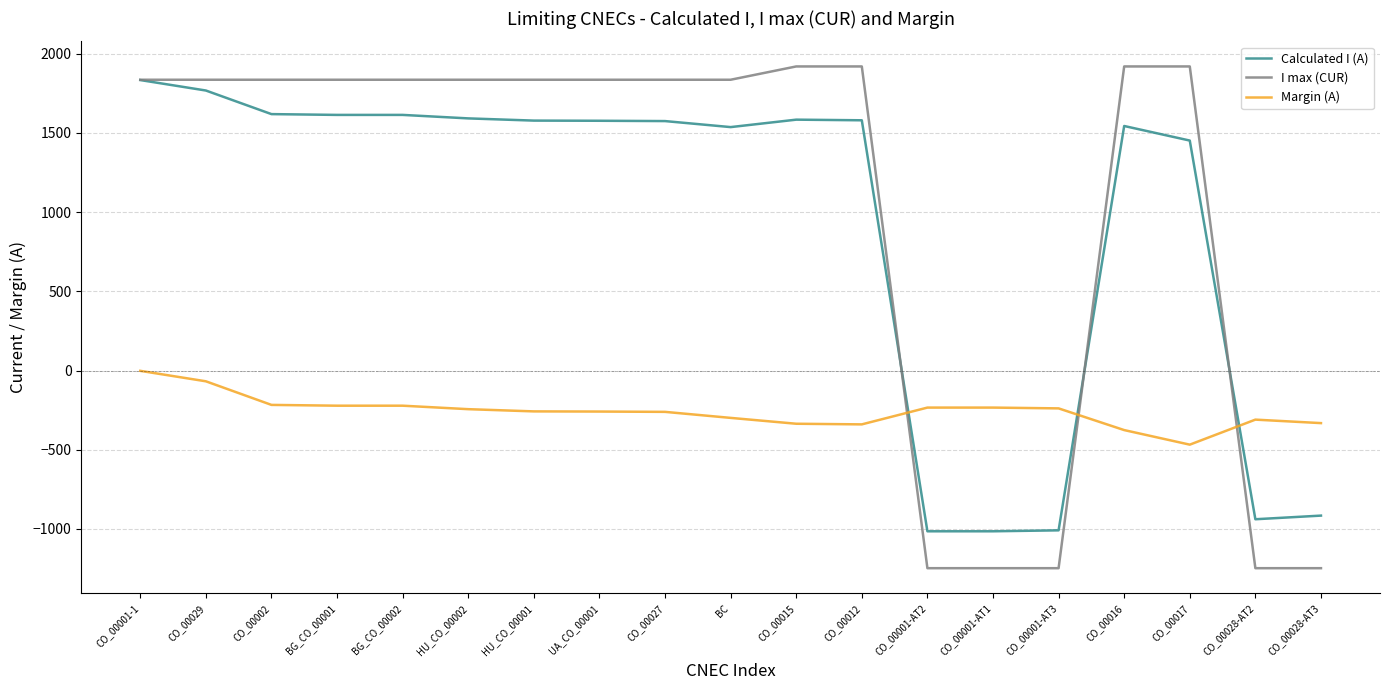

What is the lowest value of the Margin (A) series?

-468